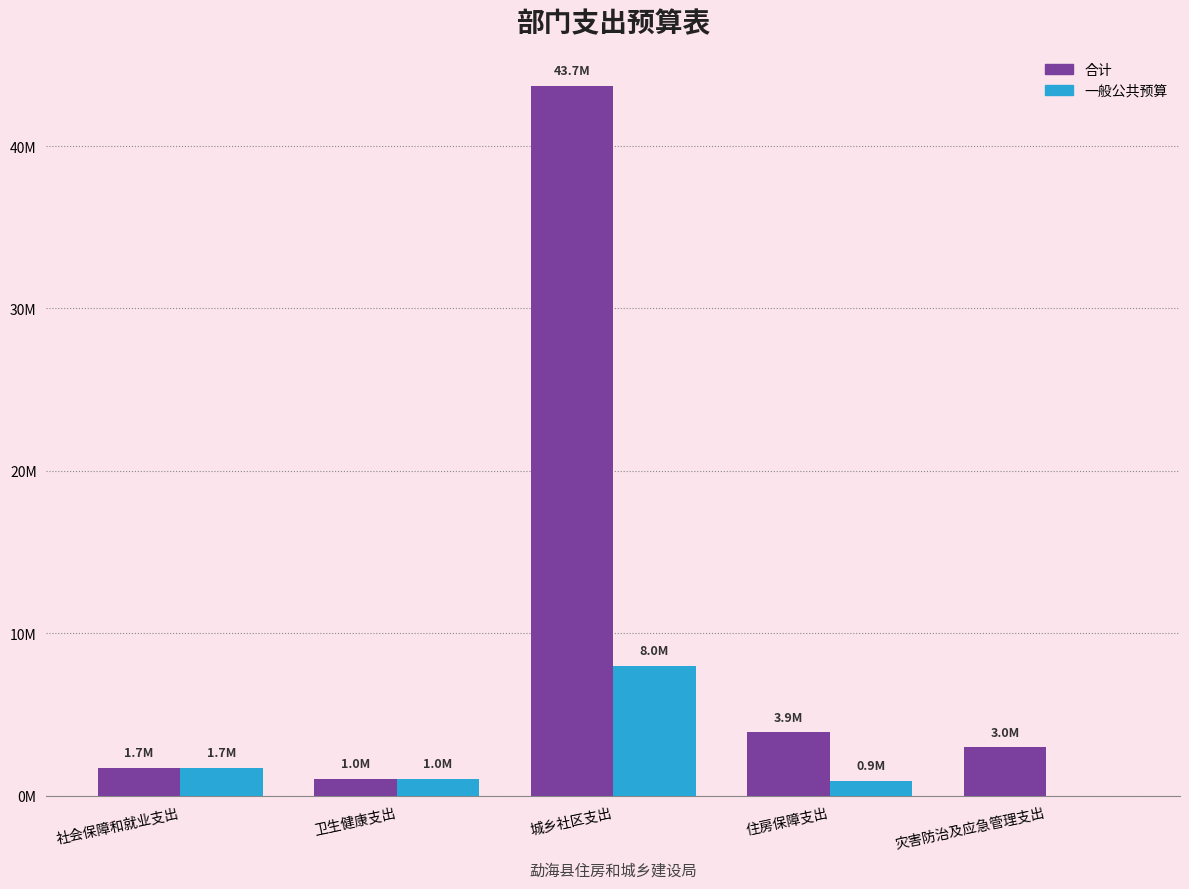

What is the greatest value displayed?

43699600.7